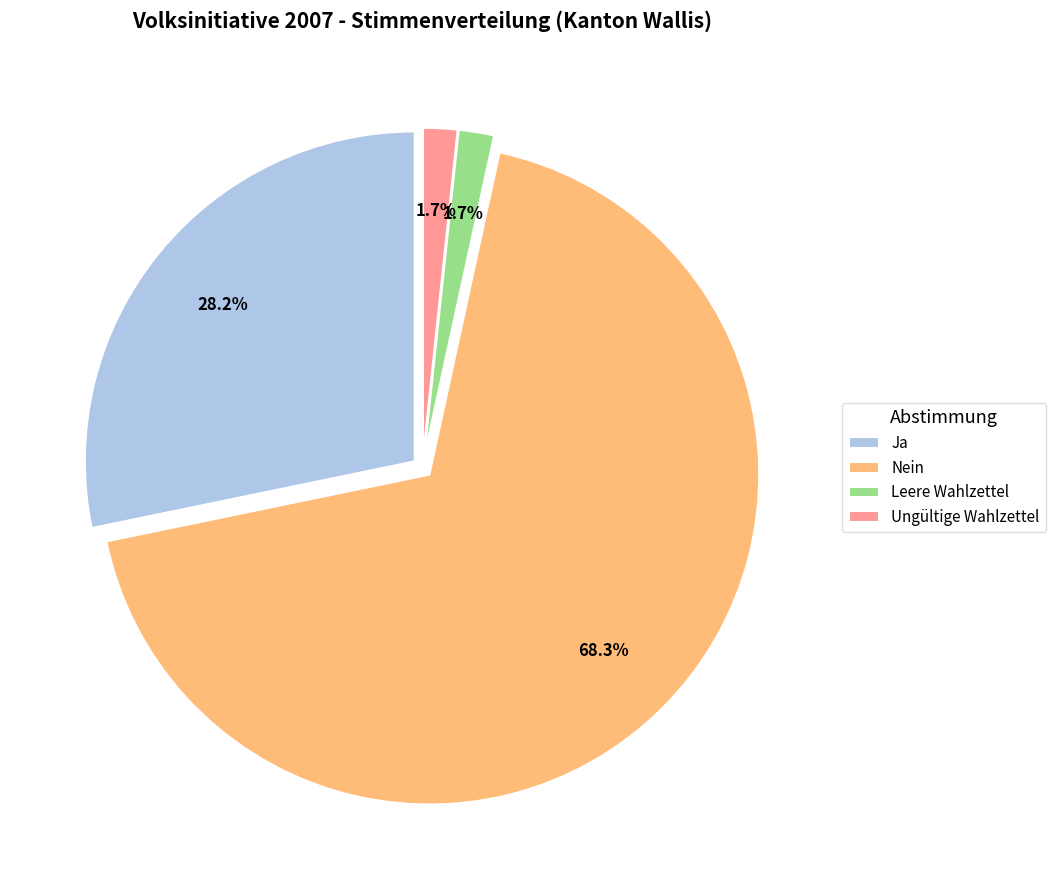

What is the ratio of the value at Leere Wahlzettel to the value at Ja?

0.1